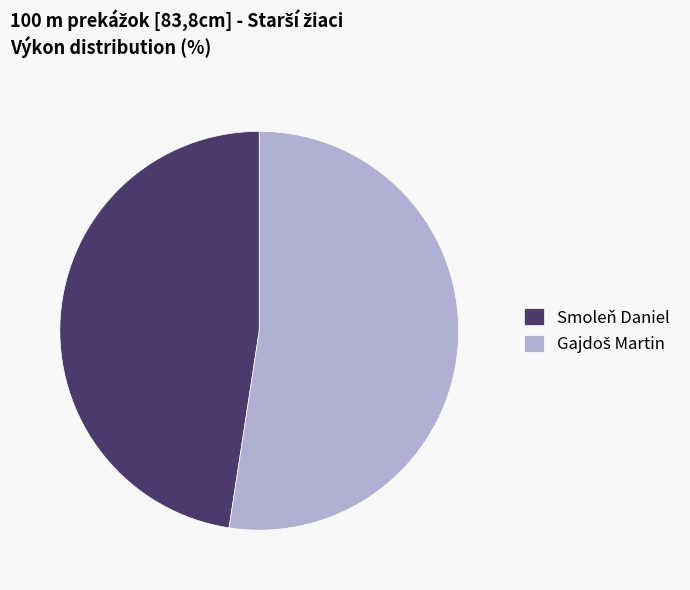

Is there any slice that represents more than half of the pie?

Yes